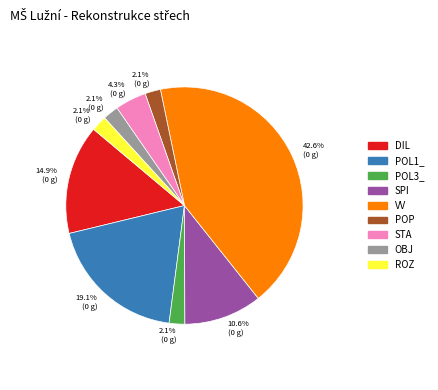

Is there a majority slice in this chart?

No